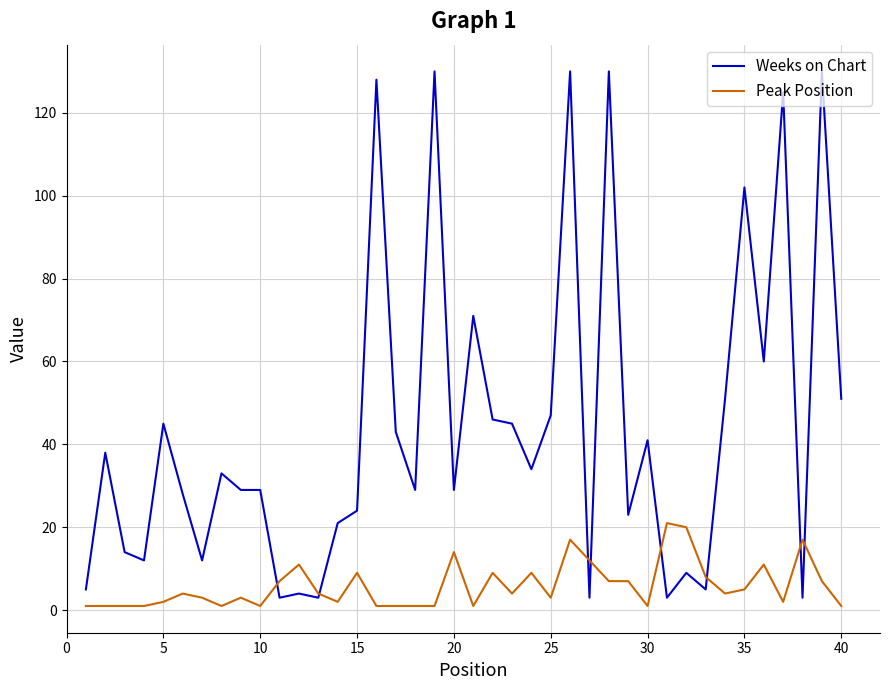

Which series has the widest spread of values?

Weeks on Chart